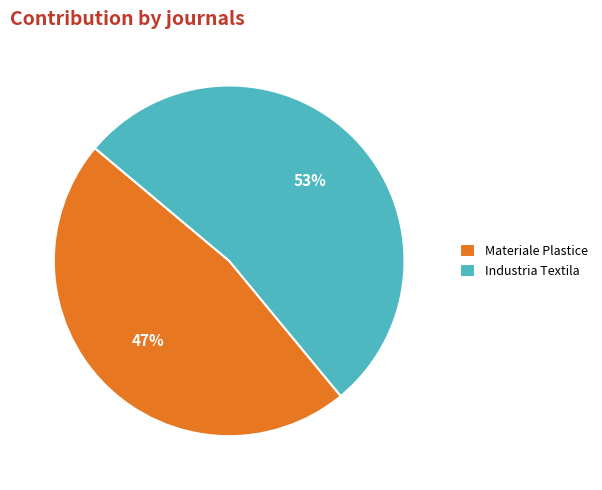

Which slice is the largest?

Industria Textila